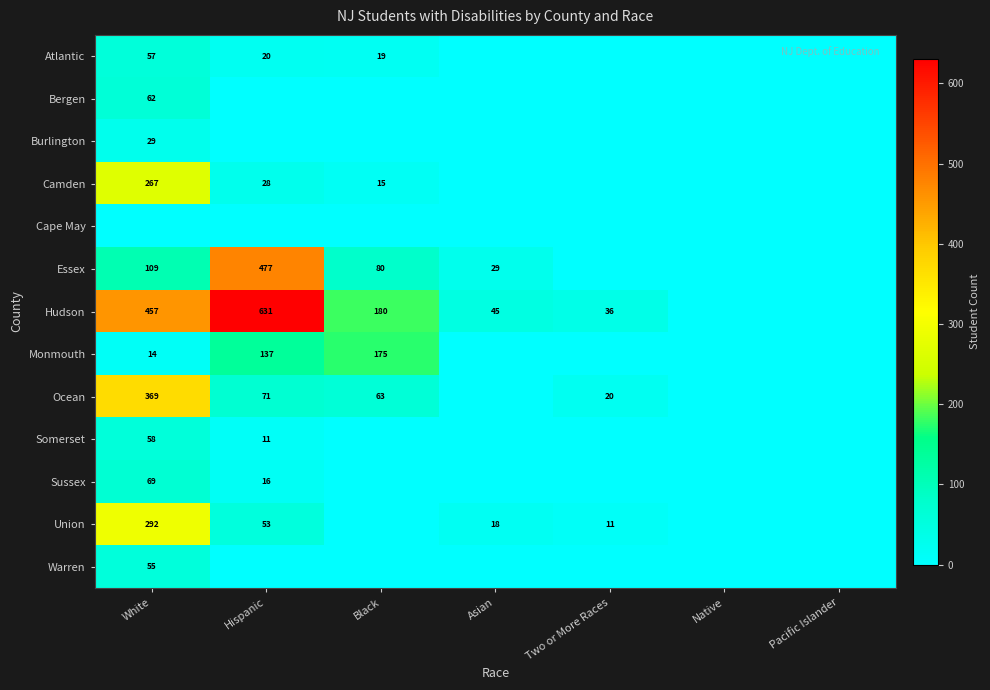

Is it true that Union equals 11 at Two or More Races?

True